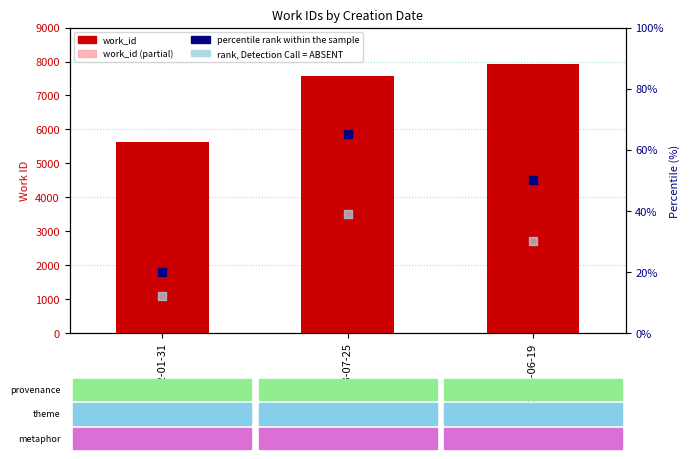

At how many categories does at least one series exceed 5629?

3